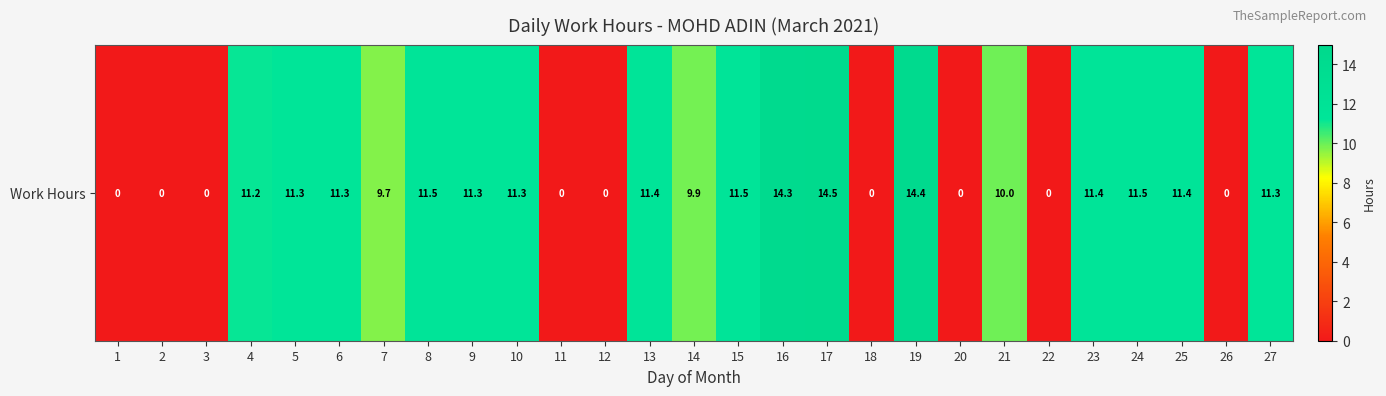

What value does the data have at 13?

11.4